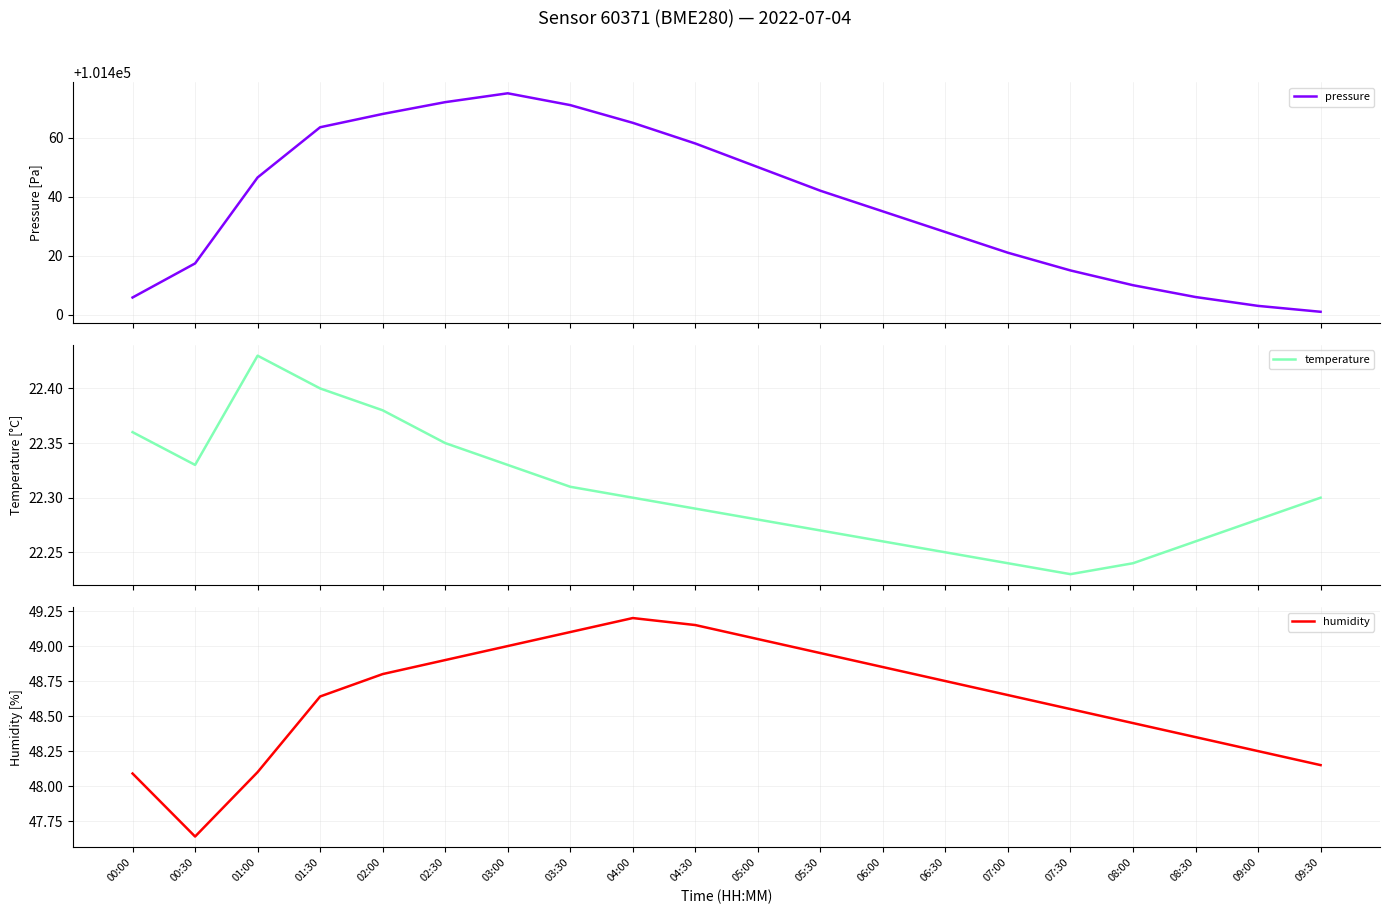

The temperature series shows 6.4 at 09:30. True or false?

False